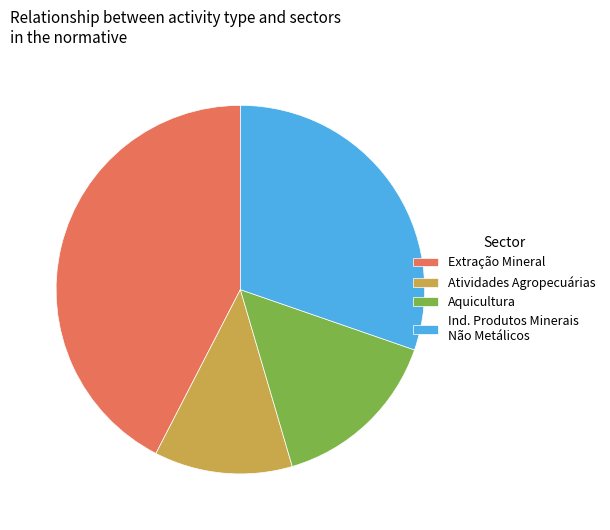

Is the sum of Extração Mineral and Aquicultura greater than half?

Yes